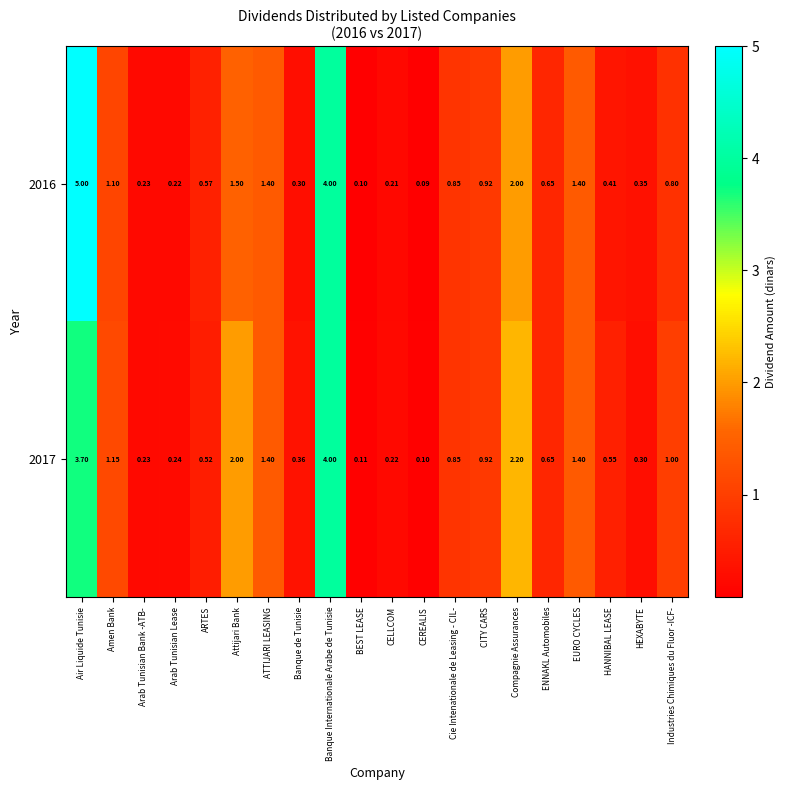

How many data points does each series have?

20